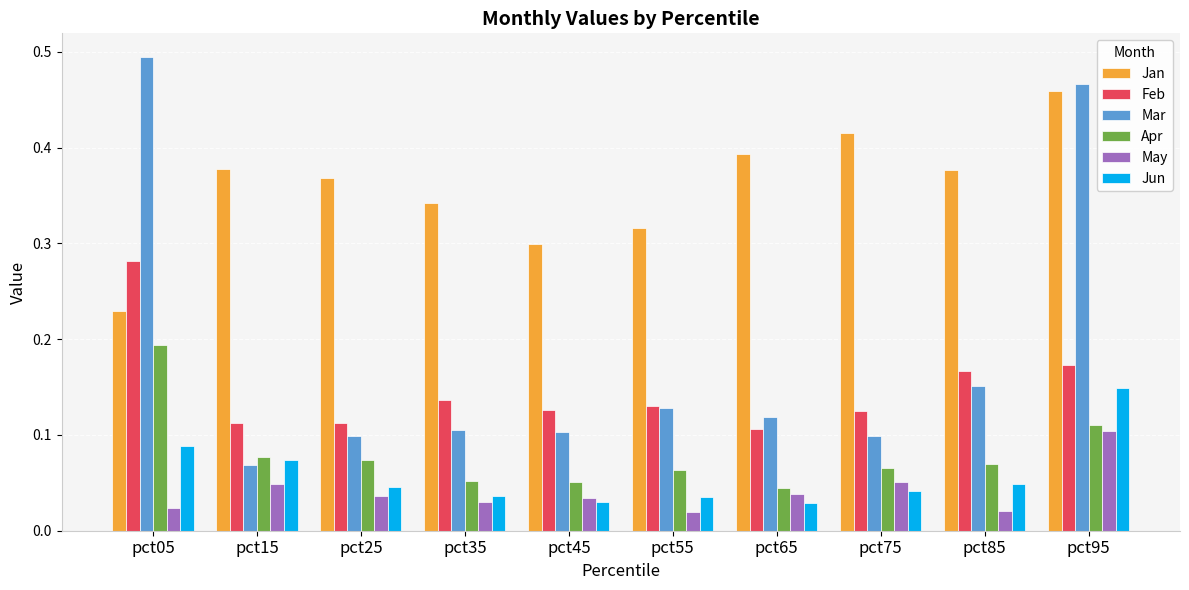

Which series has the widest spread of values?

Mar